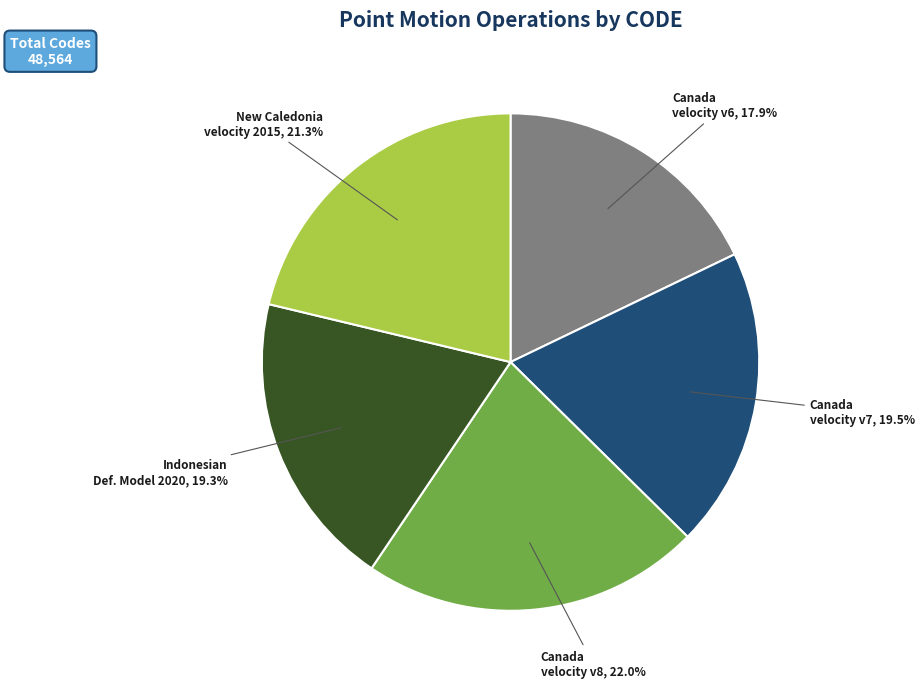

Does any single category account for the majority?

No